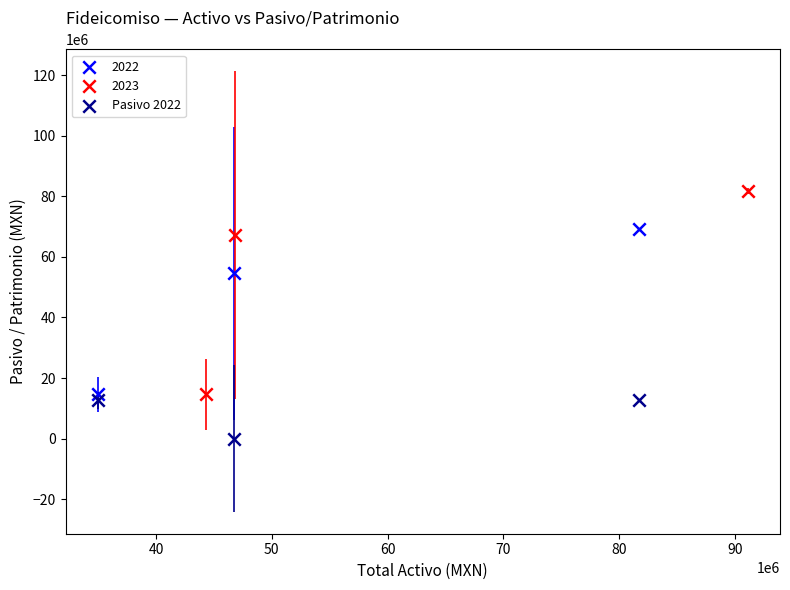

Which series has the widest spread of Y values?

2023